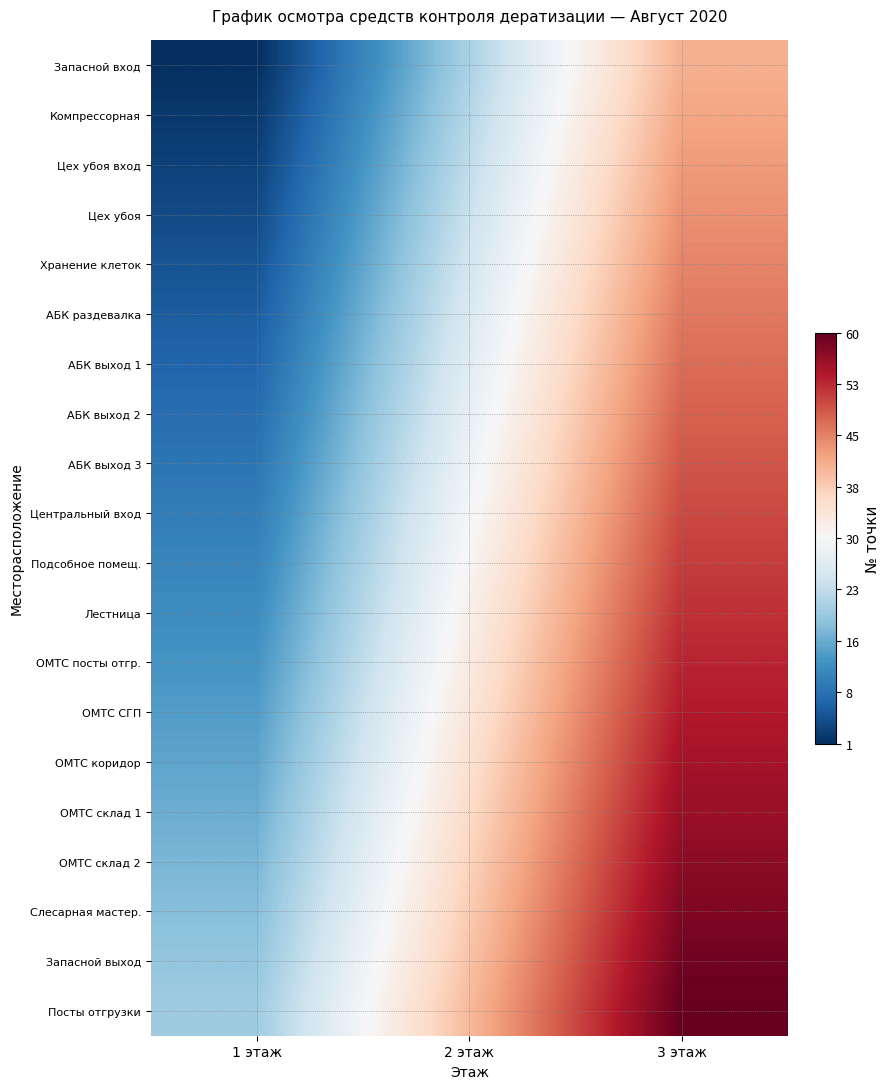

Reading left to right, extract all data points from this chart.

Запасной вход: 1 этаж=1	2 этаж=21	3 этаж=41
Компрессорная: 1 этаж=2	2 этаж=22	3 этаж=42
Цех убоя вход: 1 этаж=3	2 этаж=23	3 этаж=43
Цех убоя: 1 этаж=4	2 этаж=24	3 этаж=44
Хранение клеток: 1 этаж=5	2 этаж=25	3 этаж=45
АБК раздевалка: 1 этаж=6	2 этаж=26	3 этаж=46
АБК выход 1: 1 этаж=7	2 этаж=27	3 этаж=47
АБК выход 2: 1 этаж=8	2 этаж=28	3 этаж=48
АБК выход 3: 1 этаж=9	2 этаж=29	3 этаж=49
Центральный вход: 1 этаж=10	2 этаж=30	3 этаж=50
Подсобное помещ.: 1 этаж=11	2 этаж=31	3 этаж=51
Лестница: 1 этаж=12	2 этаж=32	3 этаж=52
ОМТС посты отгр.: 1 этаж=13	2 этаж=33	3 этаж=53
ОМТС СГП: 1 этаж=14	2 этаж=34	3 этаж=54
ОМТС коридор: 1 этаж=15	2 этаж=35	3 этаж=55
ОМТС склад 1: 1 этаж=16	2 этаж=36	3 этаж=56
ОМТС склад 2: 1 этаж=17	2 этаж=37	3 этаж=57
Слесарная мастер.: 1 этаж=18	2 этаж=38	3 этаж=58
Запасной выход: 1 этаж=19	2 этаж=39	3 этаж=59
Посты отгрузки: 1 этаж=20	2 этаж=40	3 этаж=60